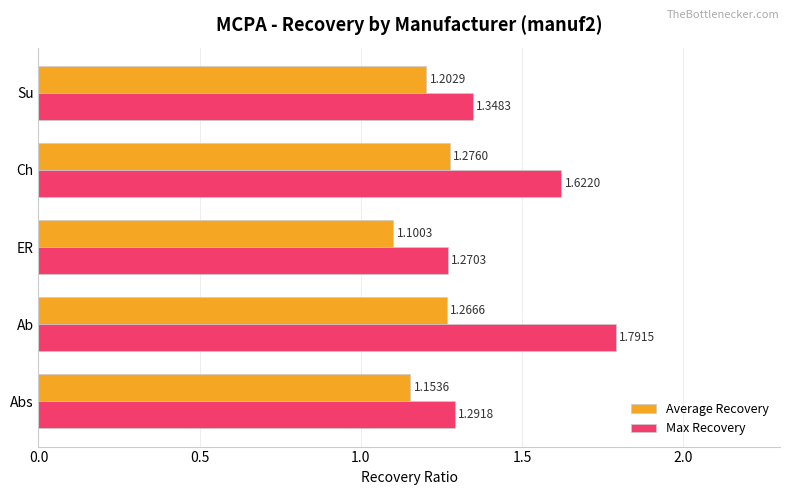

Where is Average Recovery nearest to the value 1?

ER